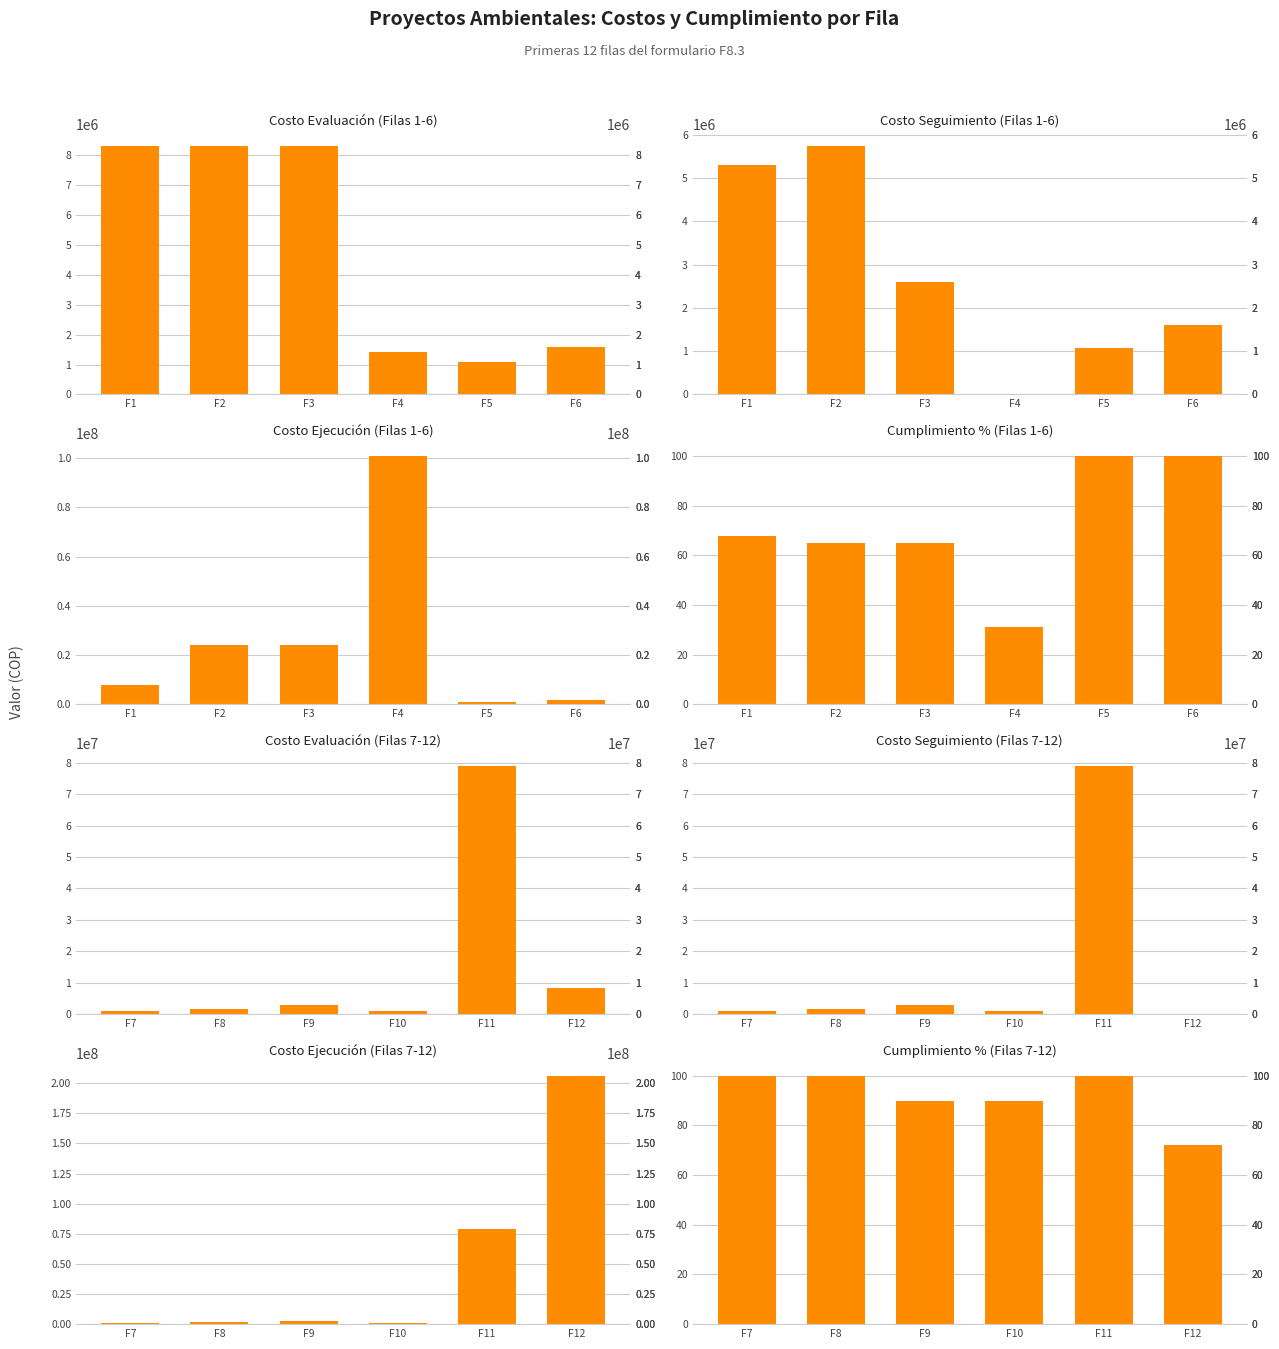

At which category does the chart reach its minimum across all series?

FILA_4